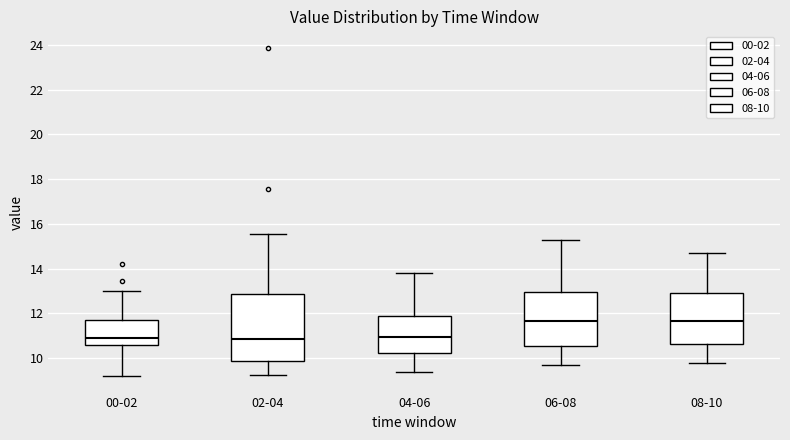

Comparing the boxes themselves (not the whiskers), which one is the tallest?

02-04